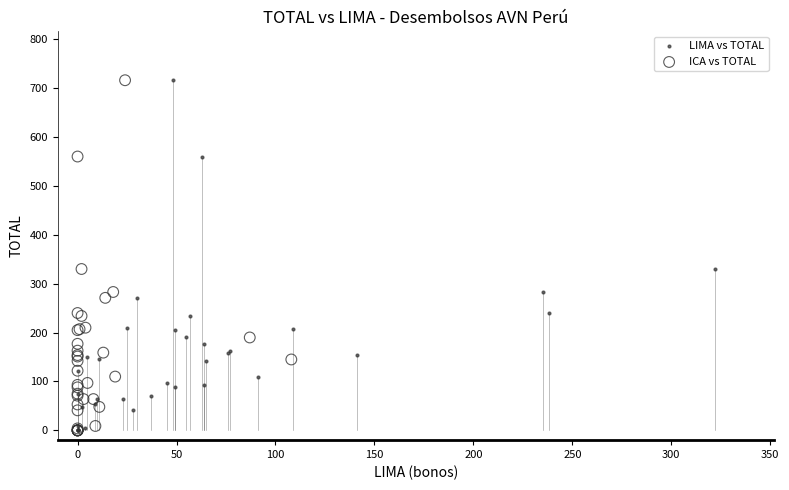

What are all the series names shown in the legend?

LIMA vs TOTAL, ICA vs TOTAL